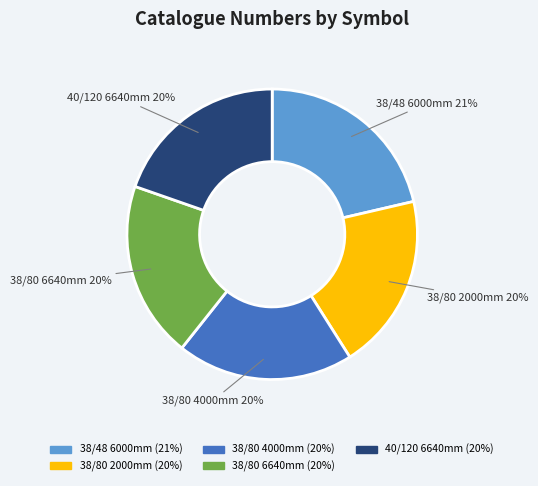

What is the ratio of the value at 40/120 6640mm to the value at 38/80 2000mm?

1.0